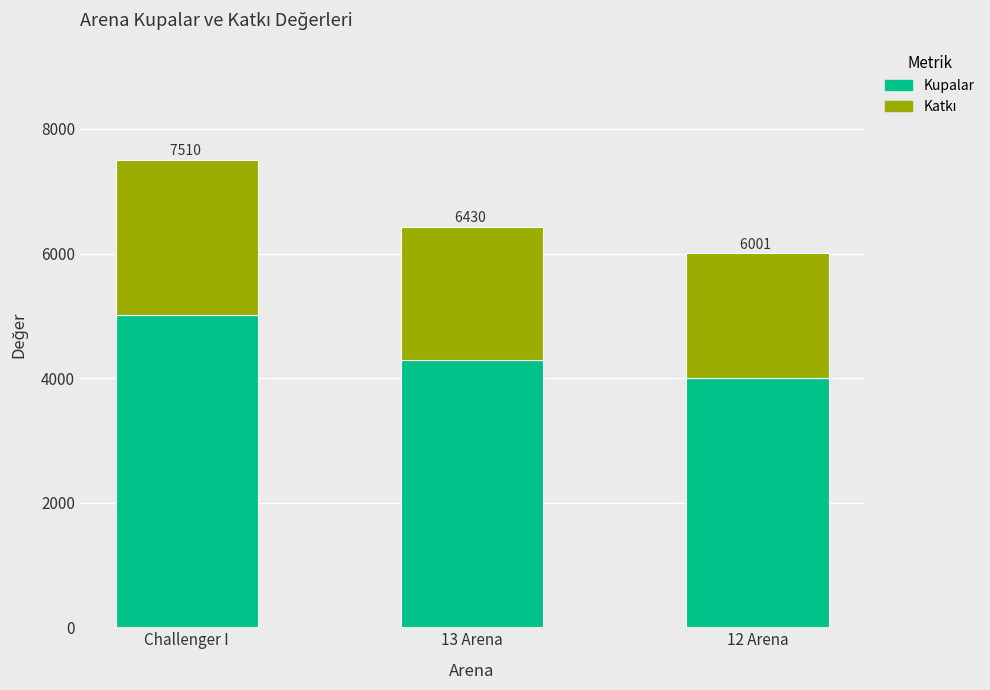

At how many categories does at least one series exceed 2809?

3